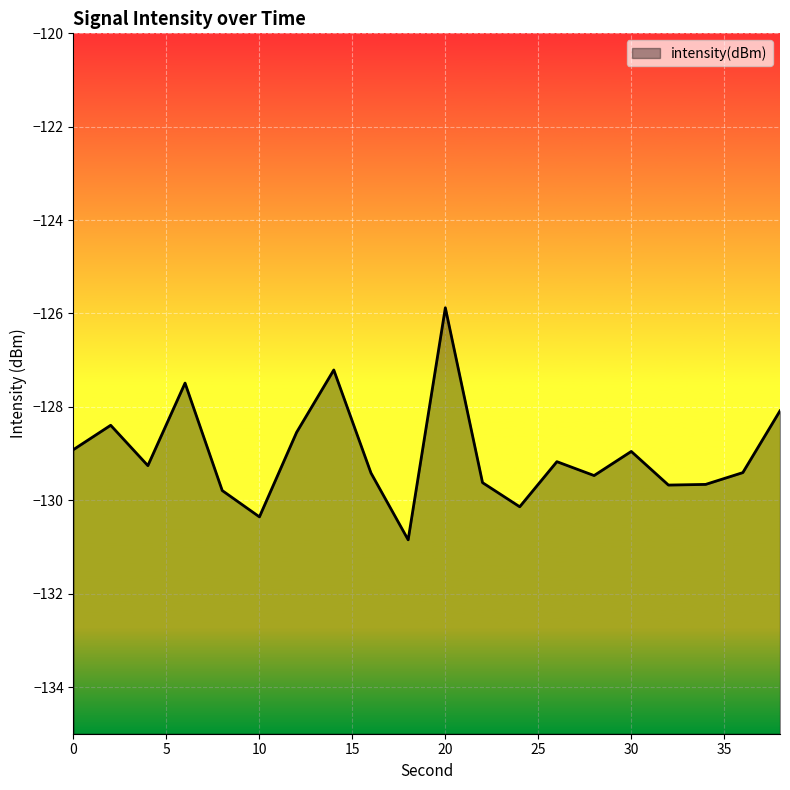

Reading right to left, transcribe all the data shown in this chart.

38=-128.1	36=-129.4	34=-129.7	32=-129.7	30=-129.0	28=-129.5	26=-129.2	24=-130.1	22=-129.6	20=-125.9	18=-130.8	16=-129.4	14=-127.2	12=-128.5	10=-130.4	8=-129.8	6=-127.5	4=-129.3	2=-128.4	0=-128.9